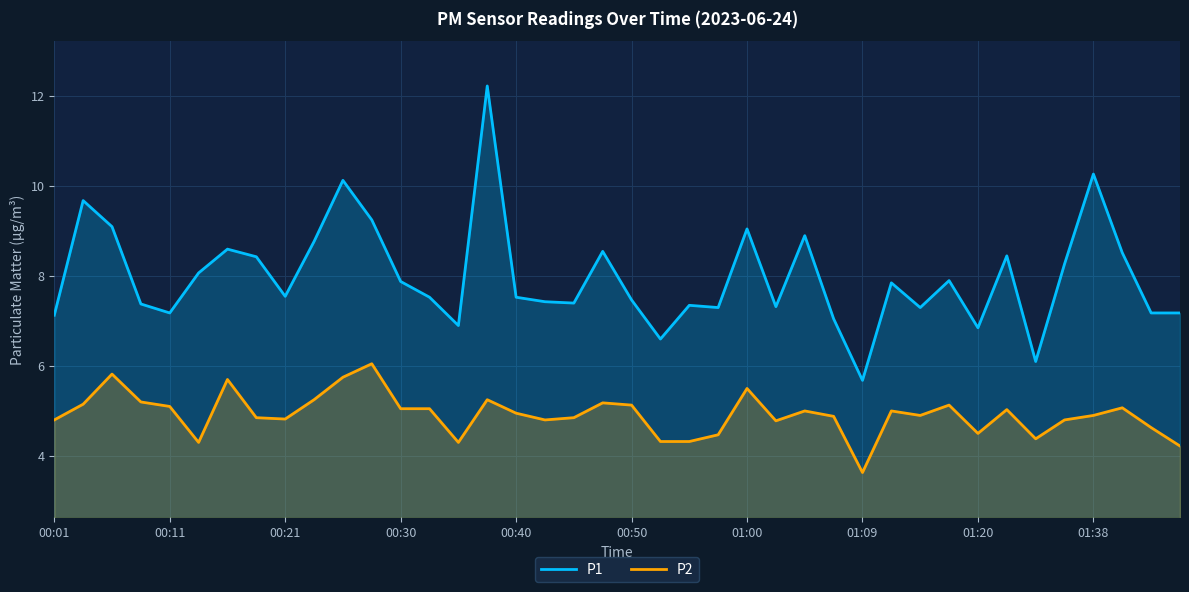

What are all the series names shown in the legend?

P1, P2